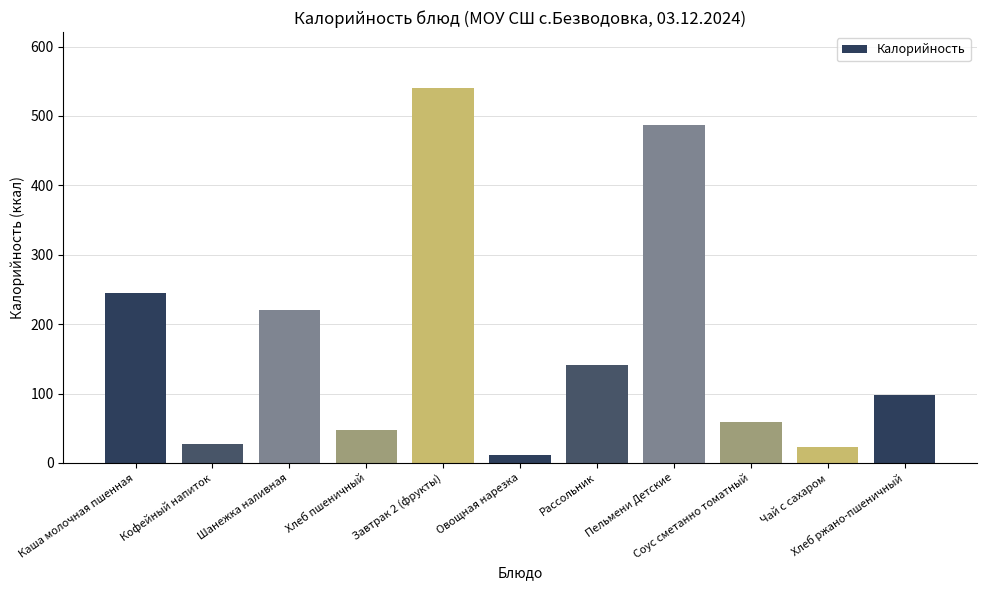

Where is the data nearest to the value 275?

Каша молочная пшенная